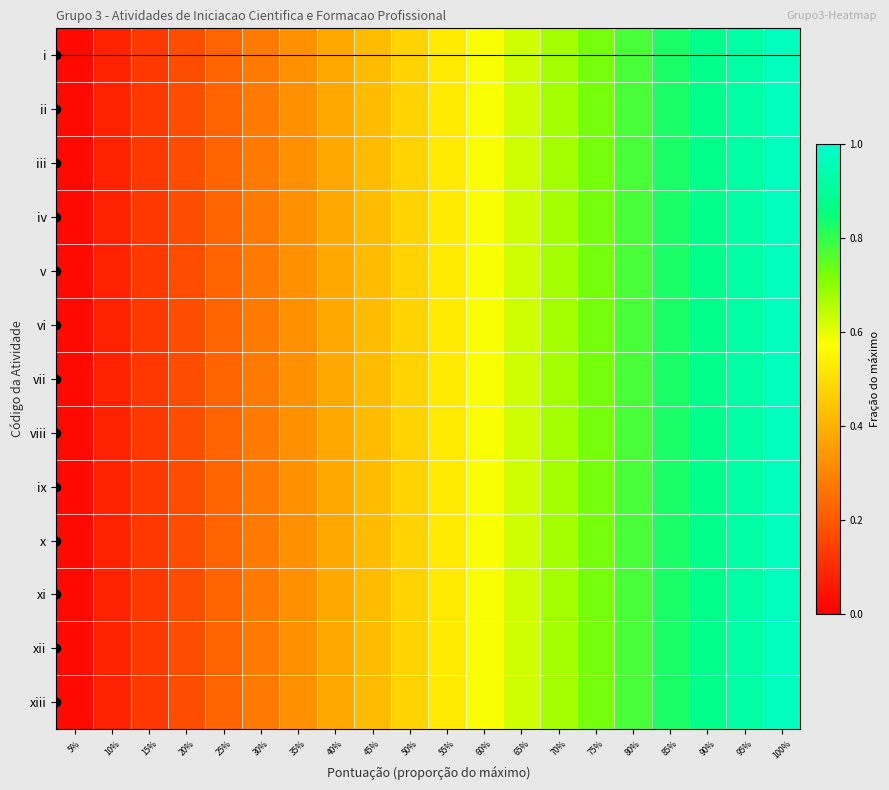

At how many categories does at least one series exceed 0?

20